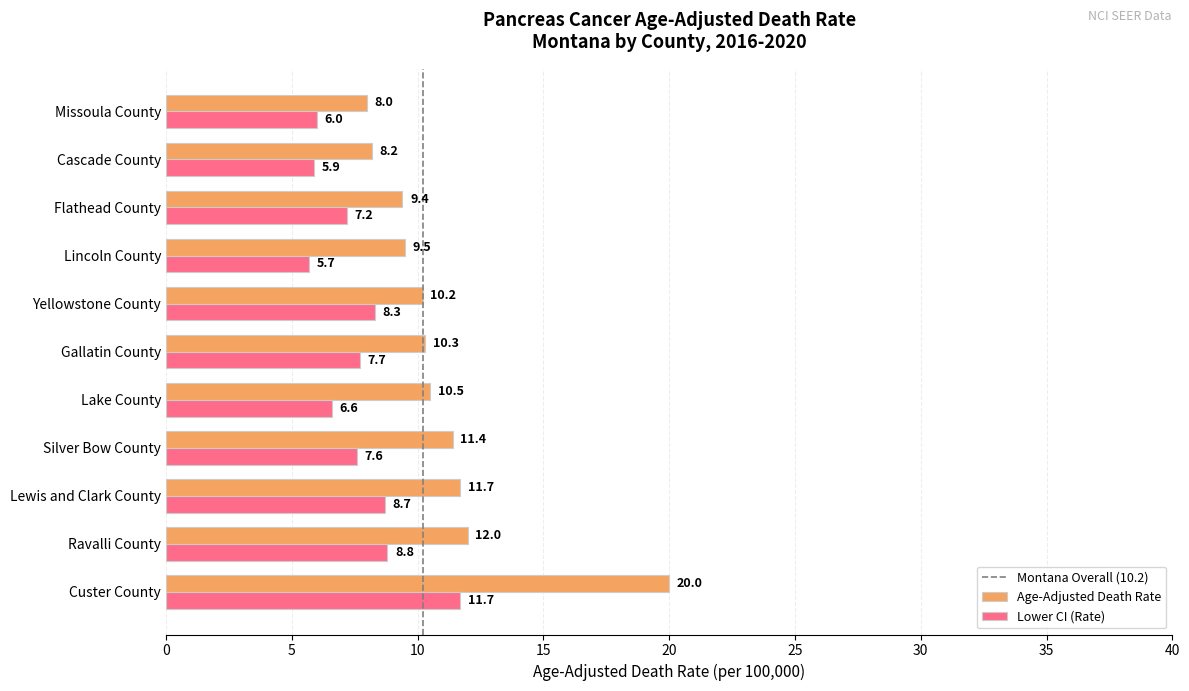

Which series has the largest total across all categories?

Age-Adjusted Death Rate